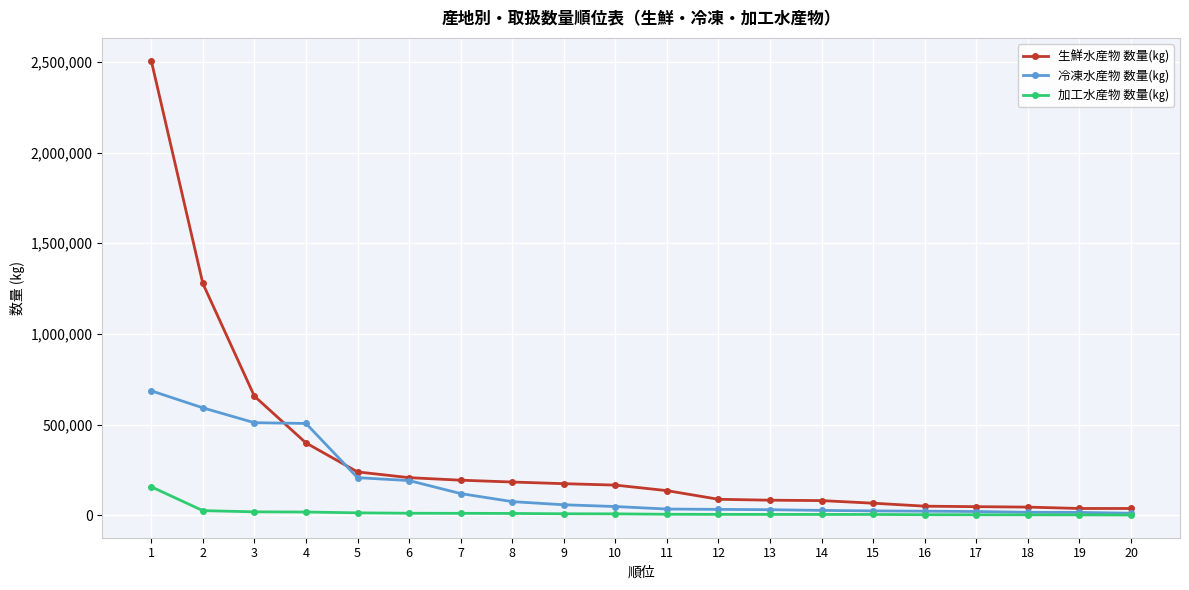

Does the chart display data point markers on the line(s)?

Yes